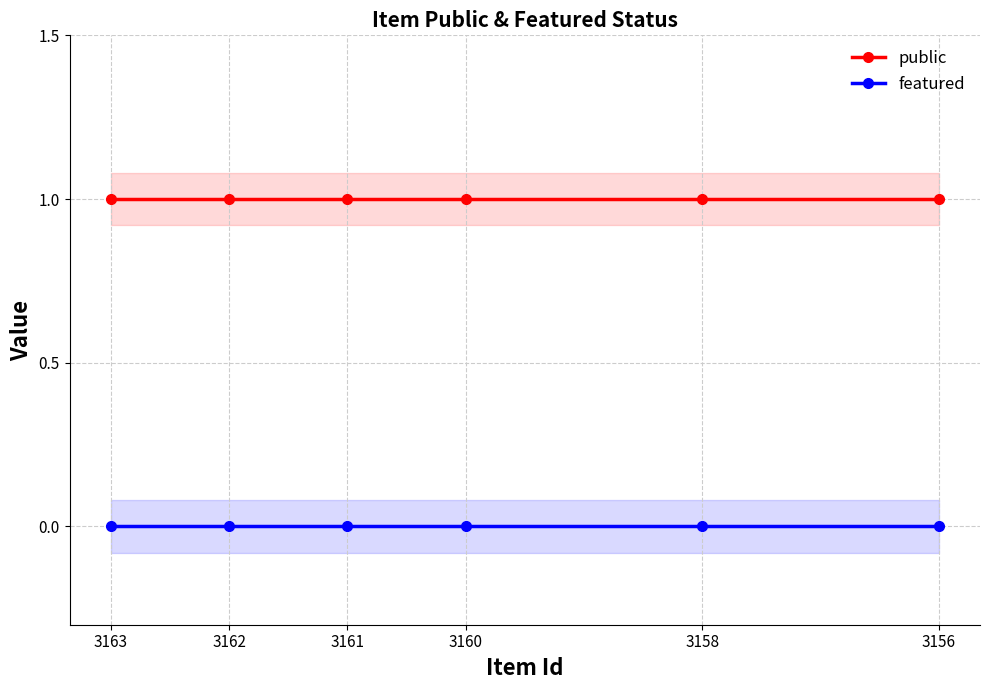

Rank the series at 3156 from highest to lowest value.

public, featured